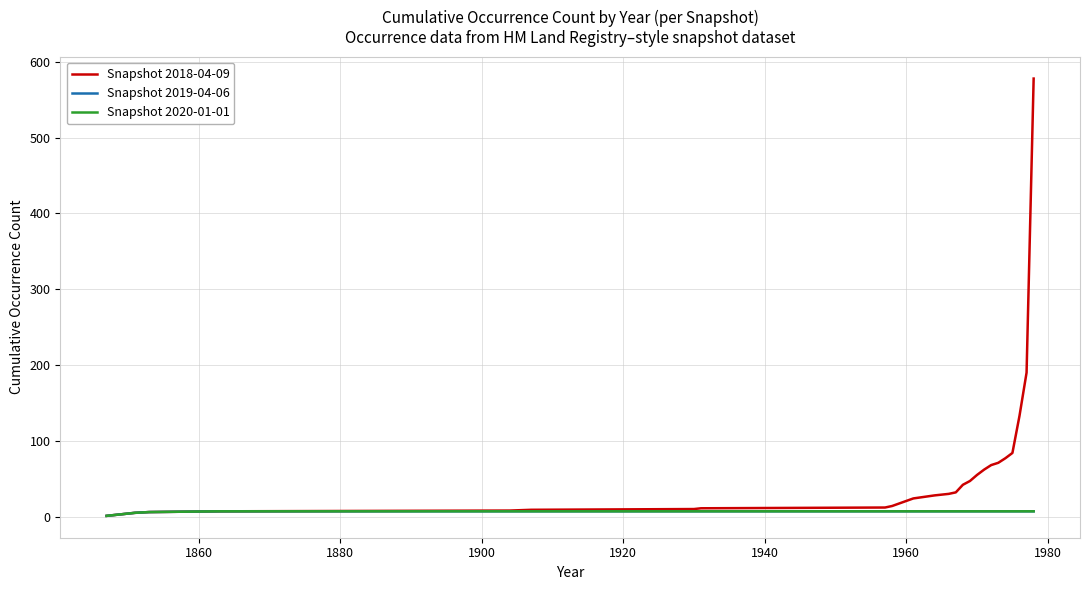

Which category has the highest value in the Snapshot 2020-01-01 series?

1940